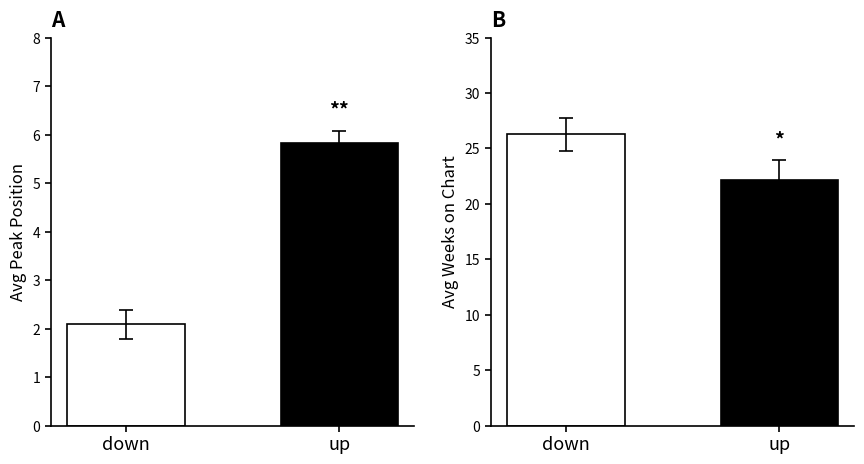

At which label does Avg Weeks on Chart first exceed 18?

down